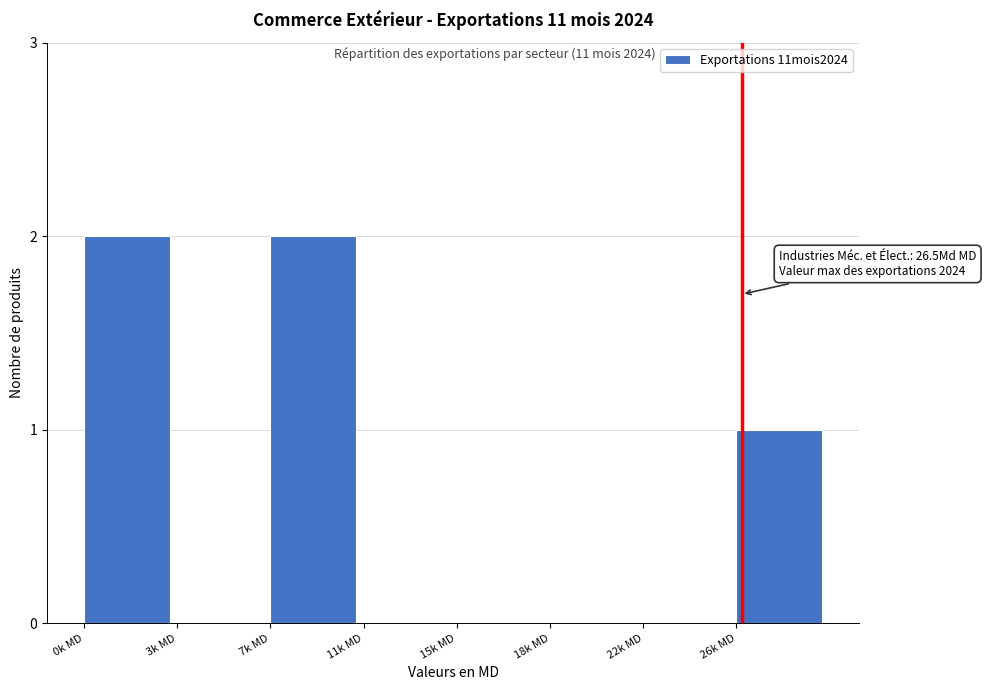

Reading left to right, list all the values displayed in this chart.

0k MD=2	3k MD=0	7k MD=2	11k MD=0	15k MD=0	18k MD=0	22k MD=0	26k MD=1